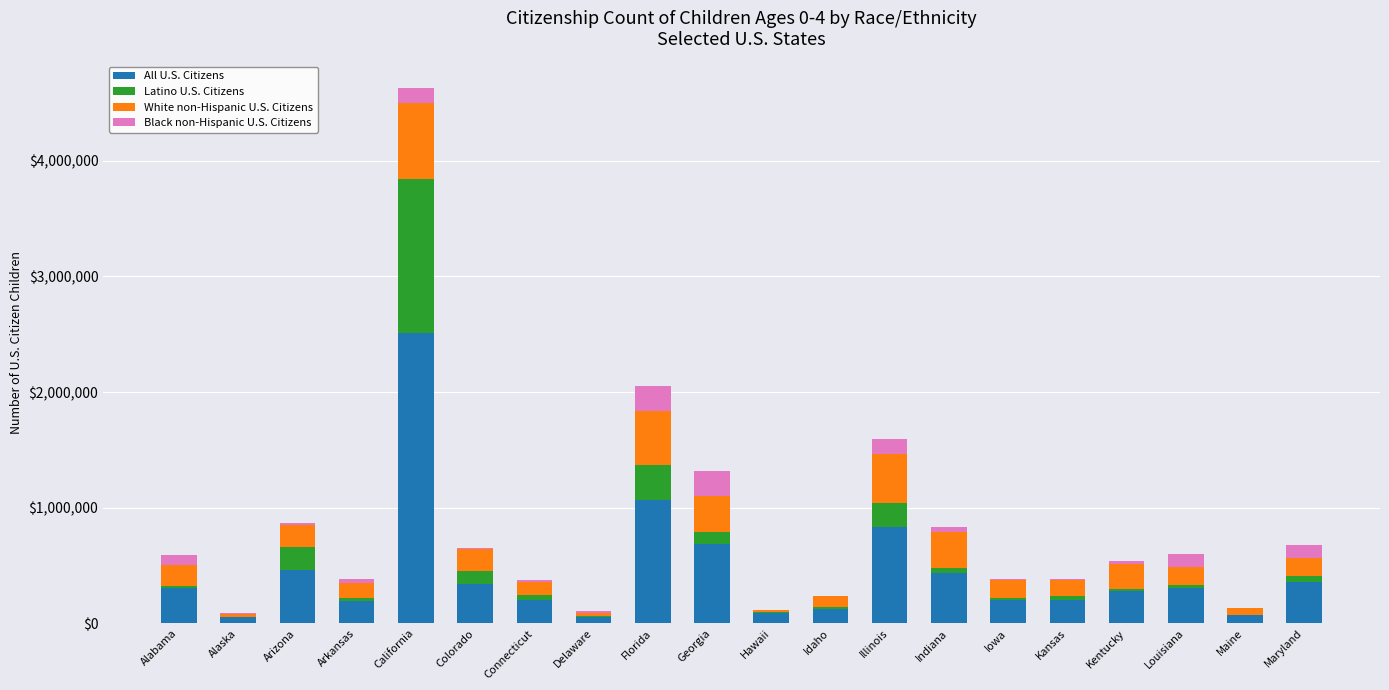

At which category is the sum across all series the highest?

California